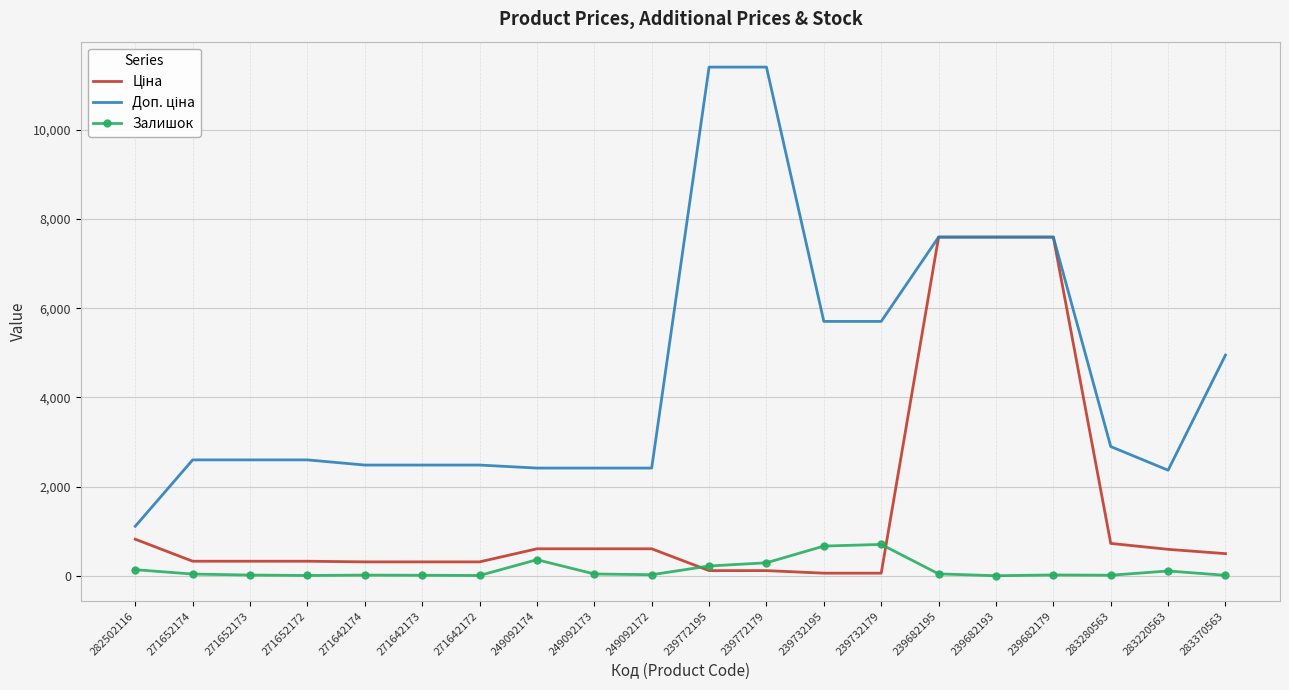

True or false: Доп. ціна and Залишок intersect in this chart.

False